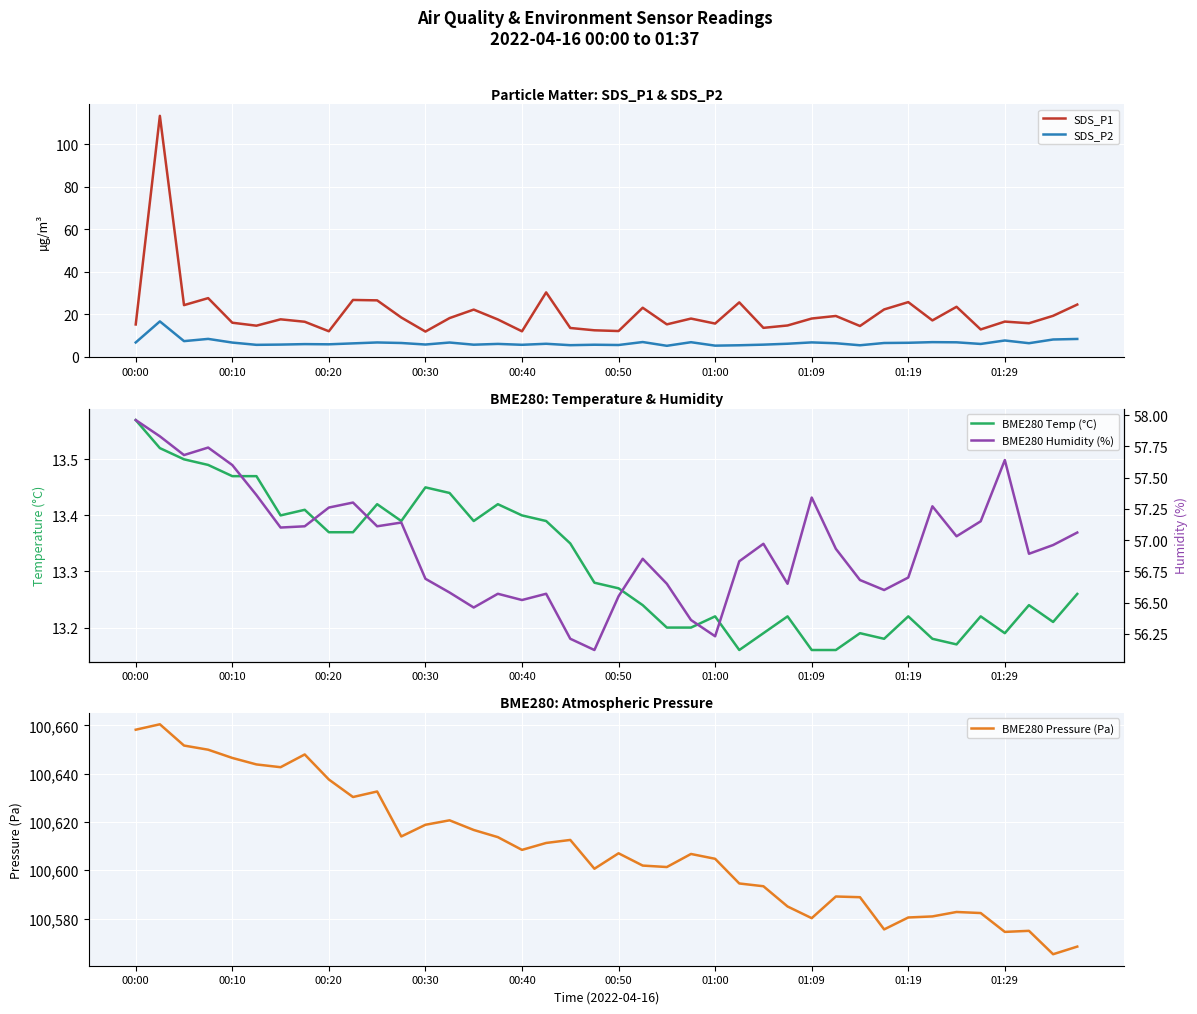

What is the minimum value for BME280 Pressure (Pa)?

100565.2